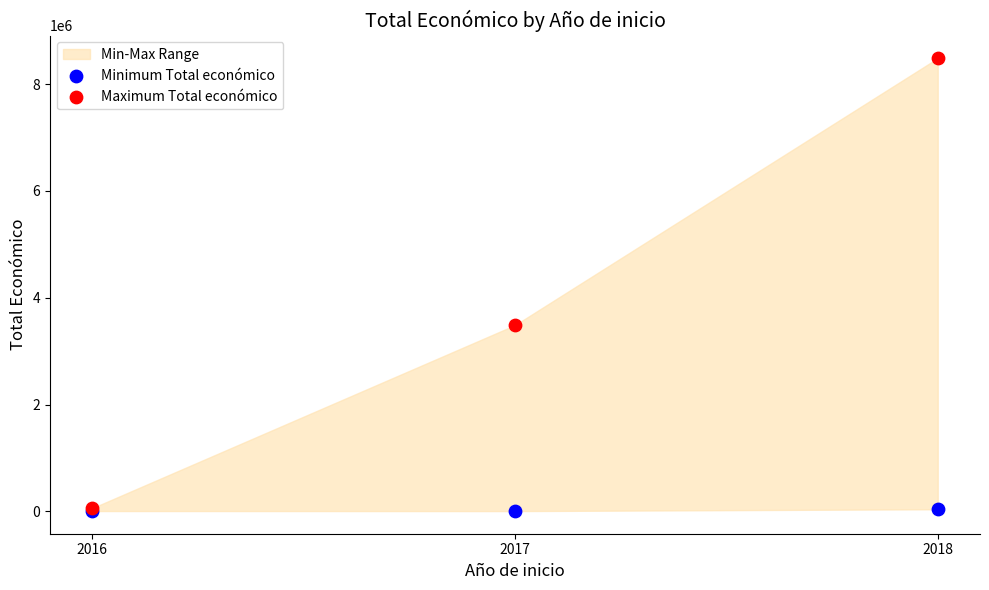

Which series has the largest Y range (max minus min)?

Maximum Total económico